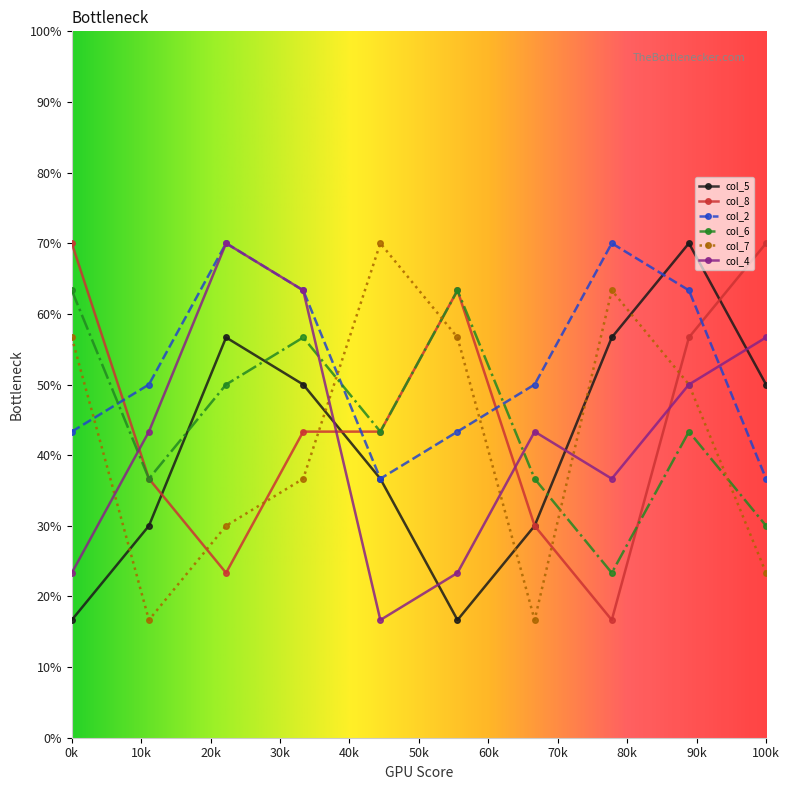

Does the chart have visible grid lines?

No